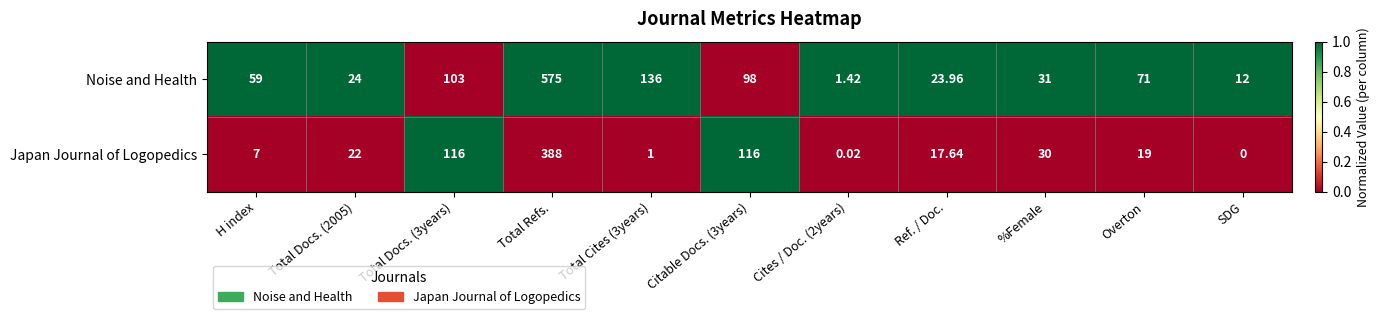

At Total Cites (3years), list the series in order from smallest to largest.

Japan Journal of Logopedics, Noise and Health